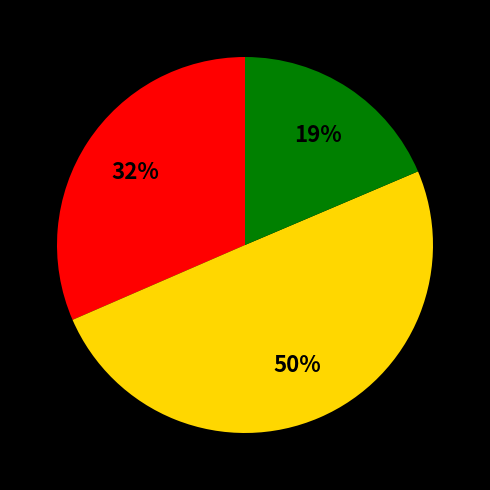

To the nearest percent, what is the difference between the largest and smallest slice percentages?

31%